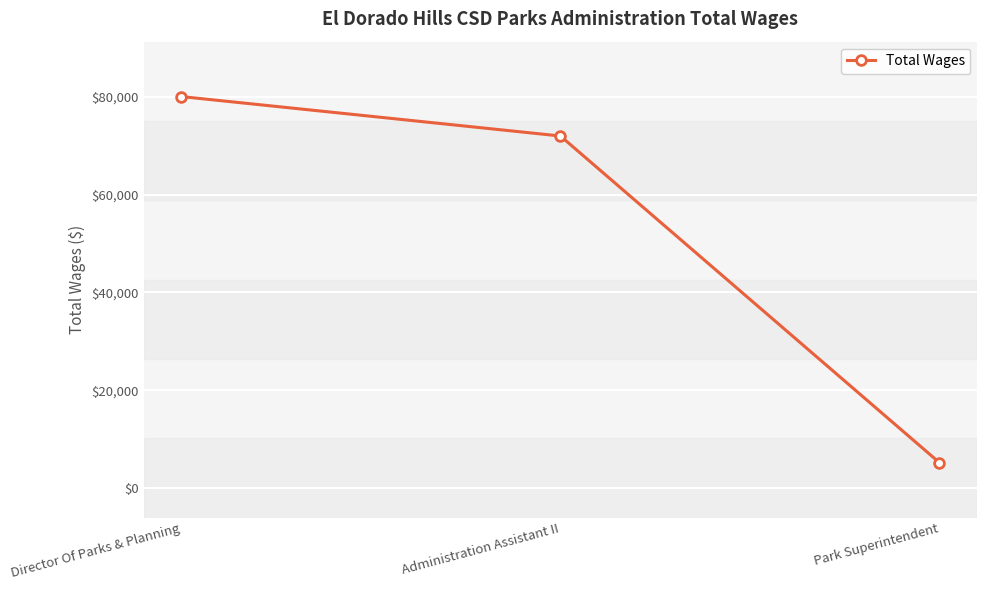

How many lines are shown in the chart?

1